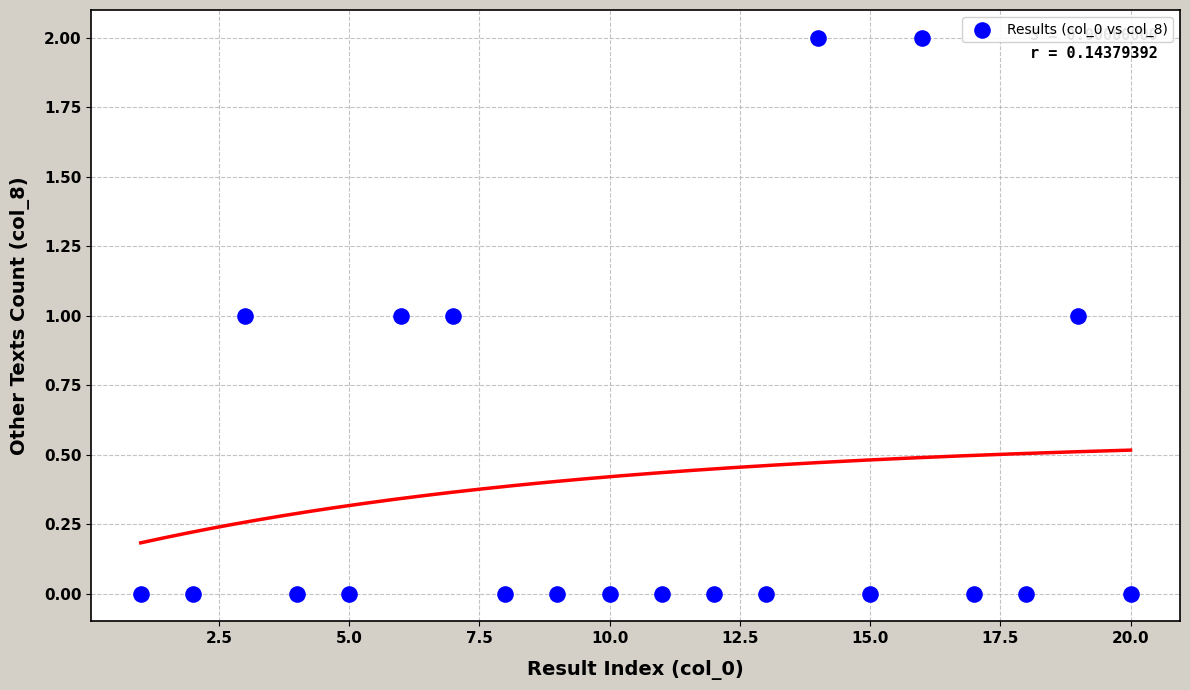

Count the number of points in this scatter plot.

20